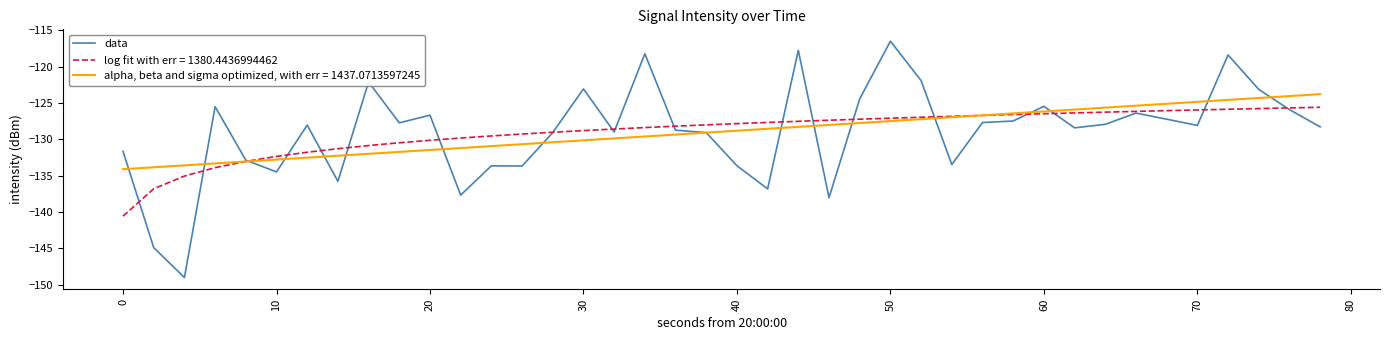

Rank the series by their maximum value, from lowest to highest.

log fit with err = 1380.4436994462, alpha, beta and sigma optimized, with err = 1437.0713597245, data